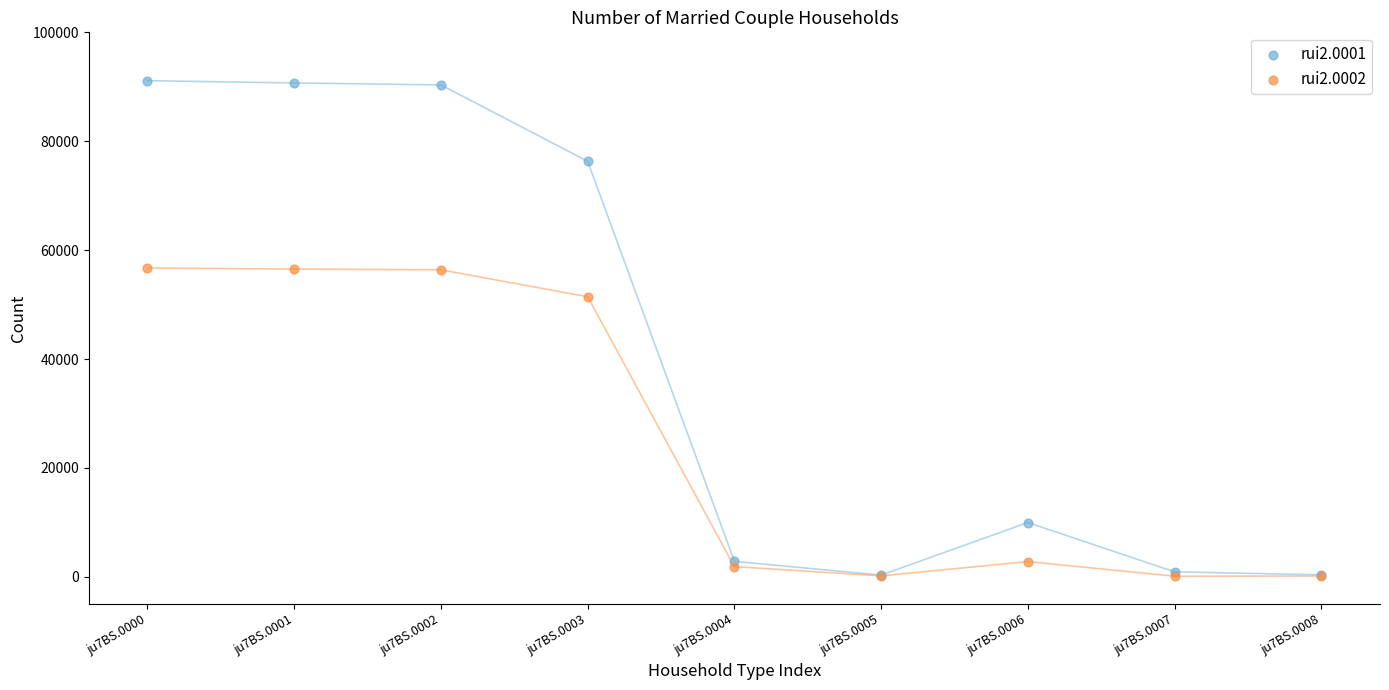

Which series has the largest Y range (max minus min)?

rui2.0001